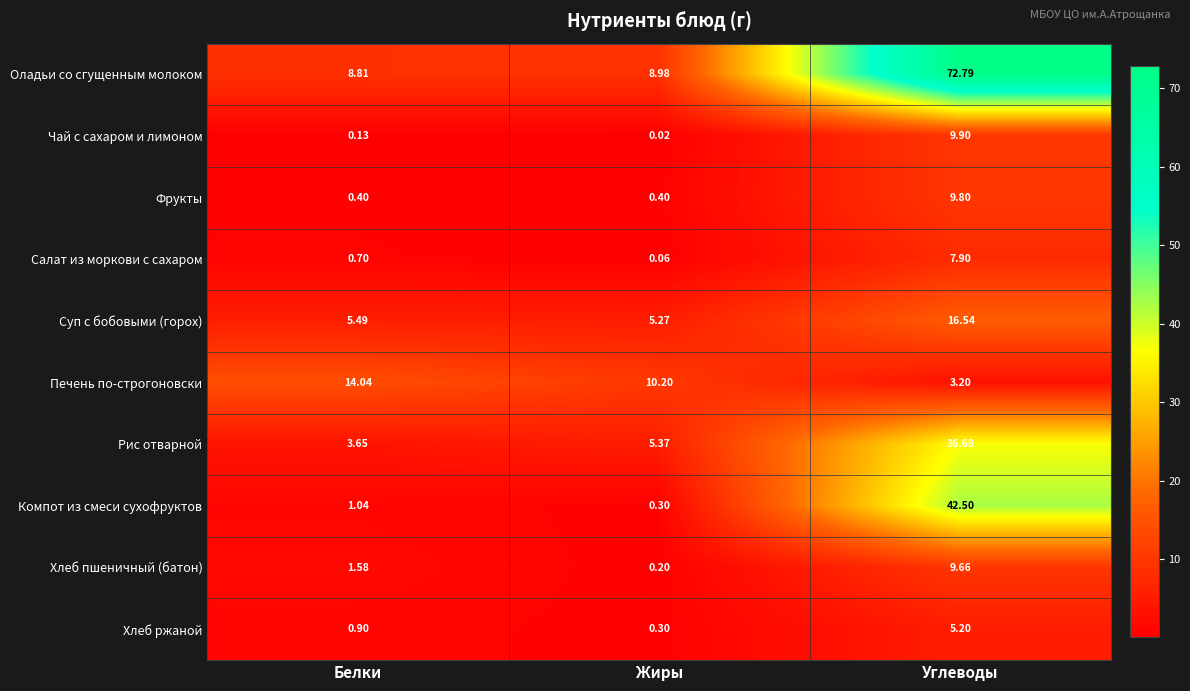

At which label does Печень по-строгоновски first exceed 10?

Белки